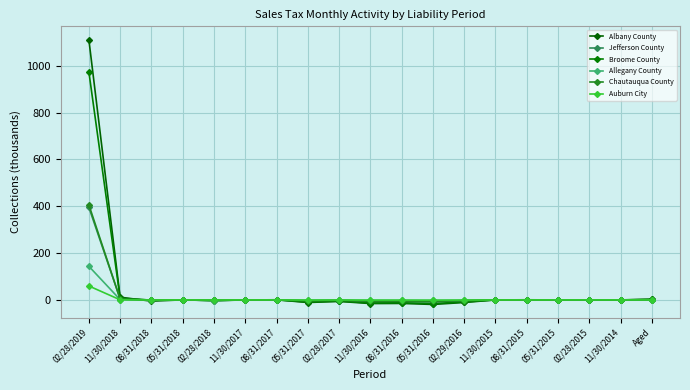

What are all the series names shown in the legend?

Albany County, Jefferson County, Broome County, Allegany County, Chautauqua County, Auburn City